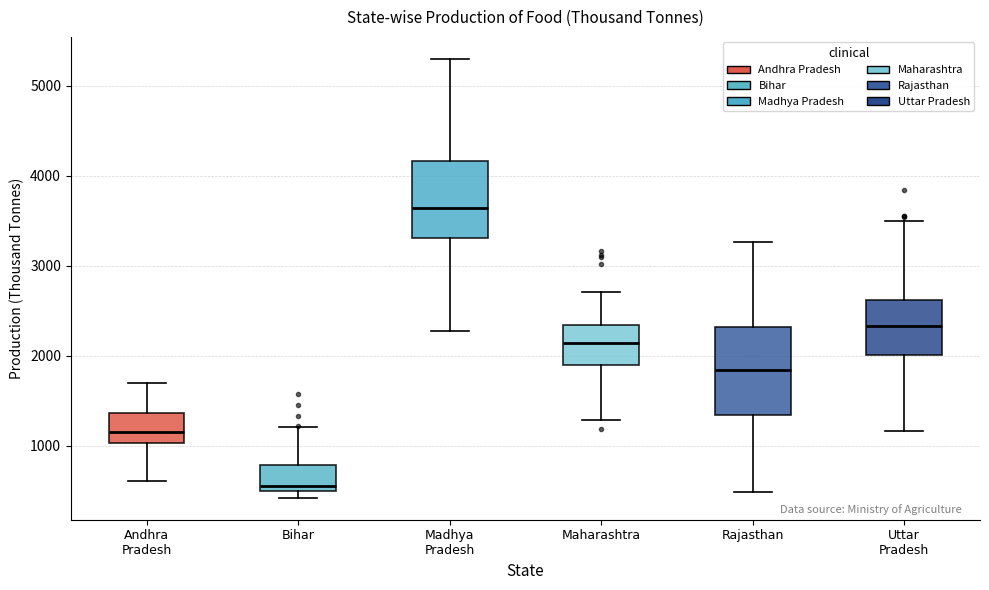

Reading left to right, read every box against the y-axis: the position of its median line, the range the box covers, and the ends of its whiskers. The values are not printed on the chart, so give them approximately, as read against the axis.

Andhra Pradesh: median 1200, box 1000 to 1400, whiskers 600 to 1700
Bihar: median 600, box 500 to 800, whiskers 400 to 1200
Madhya Pradesh: median 3600, box 3300 to 4200, whiskers 2300 to 5300
Maharashtra: median 2100, box 1900 to 2300, whiskers 1300 to 2700
Rajasthan: median 1800, box 1300 to 2300, whiskers 500 to 3300
Uttar Pradesh: median 2300, box 2000 to 2600, whiskers 1200 to 3500